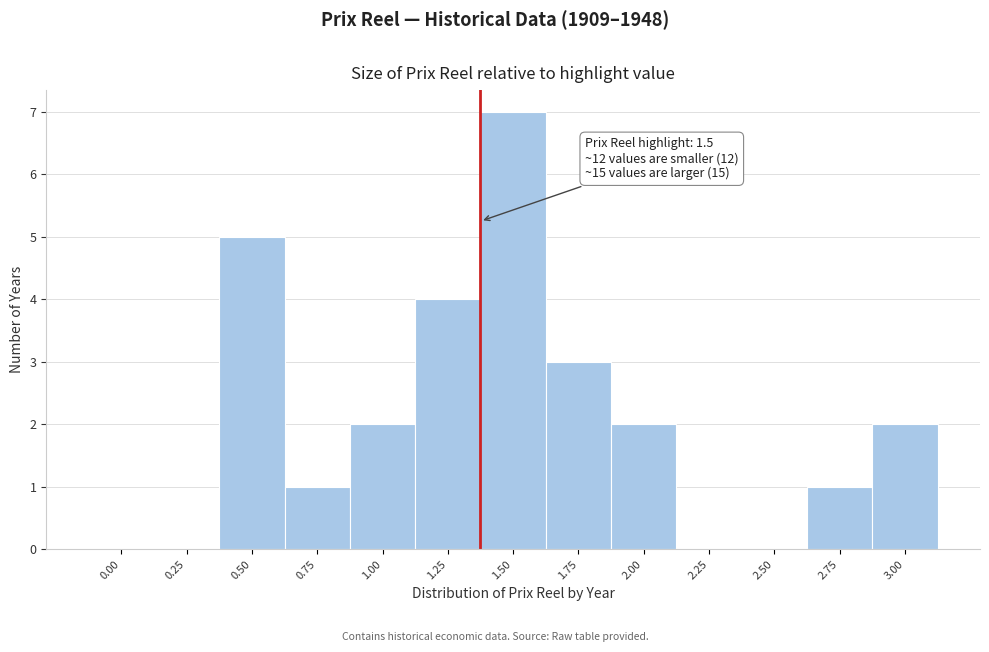

Reading right to left, extract all data points from this chart.

3.00=2	2.75=1	2.50=0	2.25=0	2.00=2	1.75=3	1.50=7	1.25=4	1.00=2	0.75=1	0.50=5	0.25=0	0.00=0